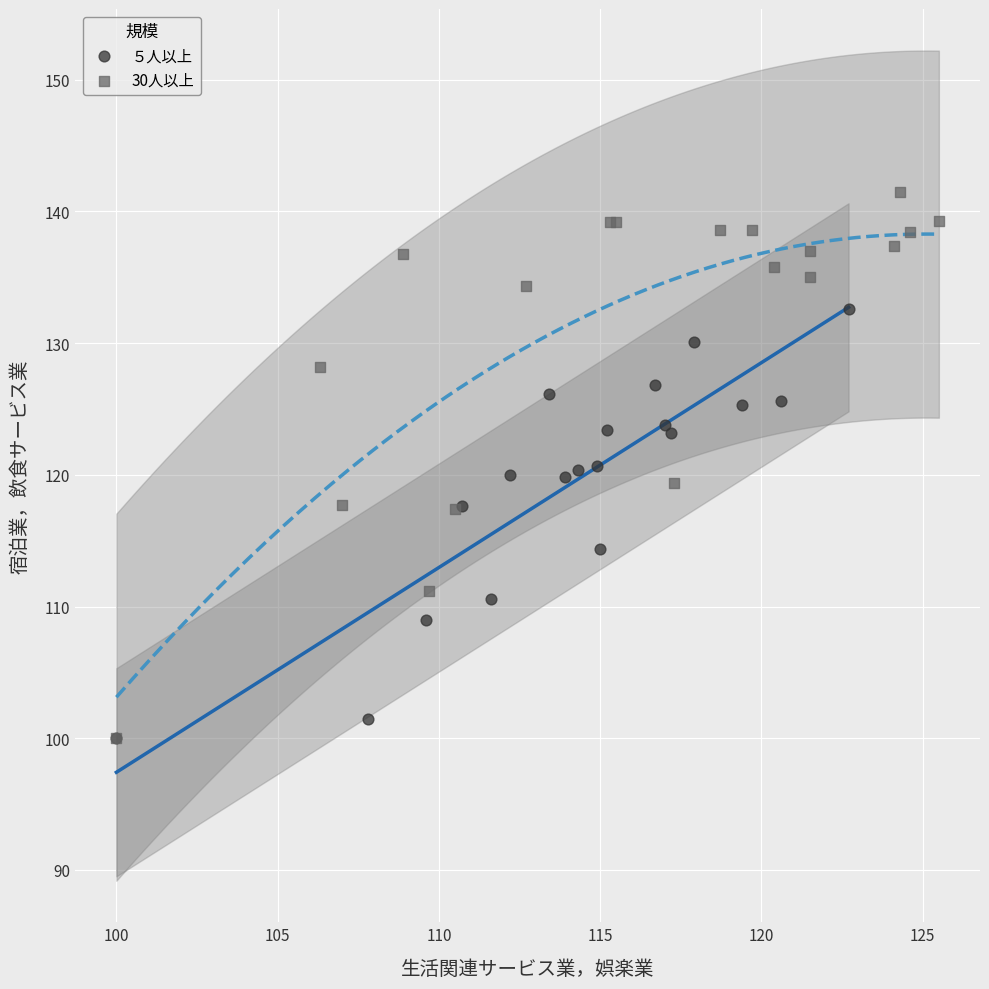

Which series reaches the maximum Y coordinate?

30人以上